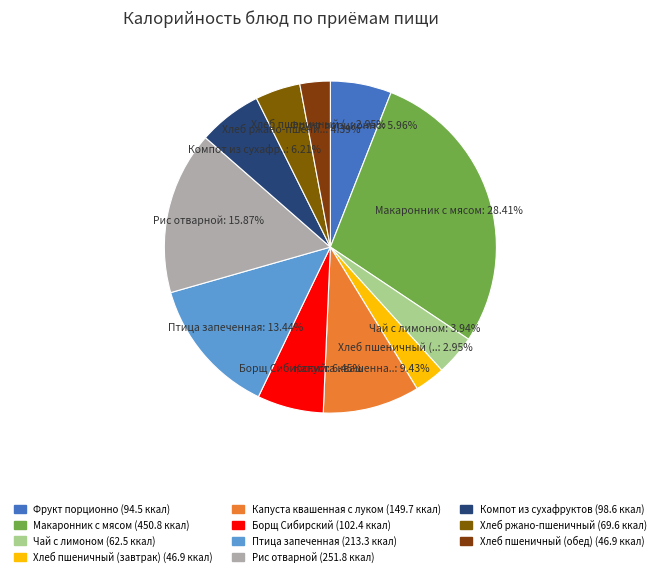

Approximately how many times larger is the value at Компот из сухафруктов compared to Борщ Сибирский?

1.0